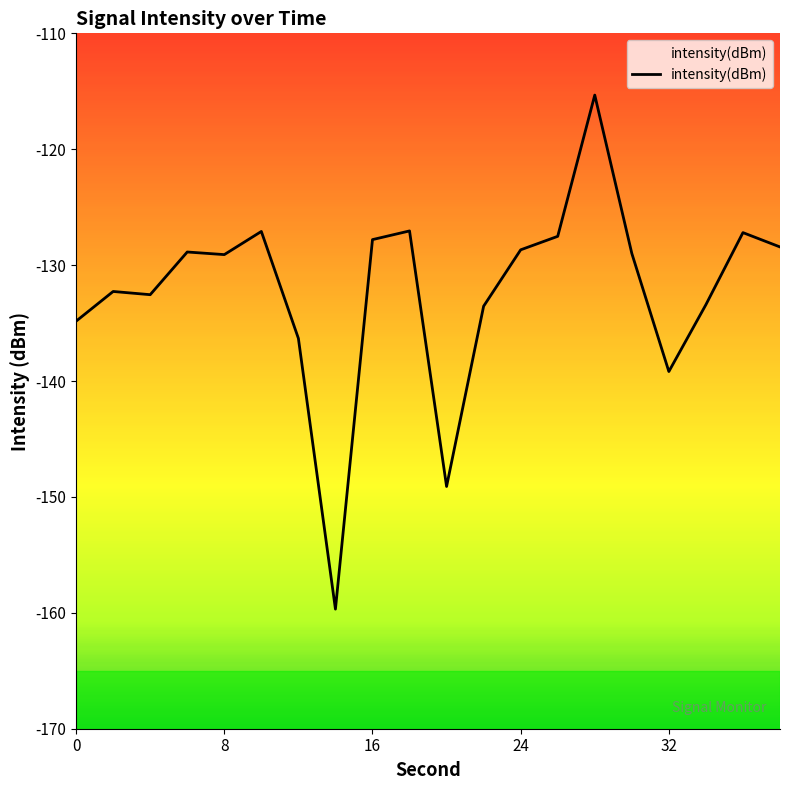

Which has a higher value, 38 or 10?

10